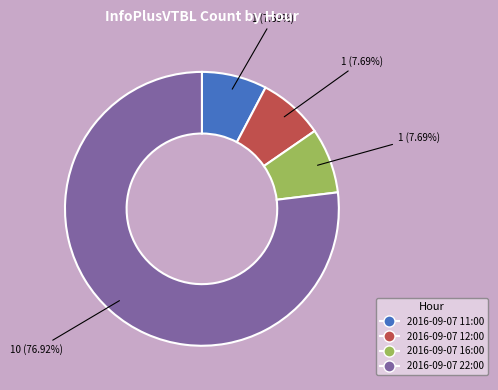

Count the number of slices in the pie.

4